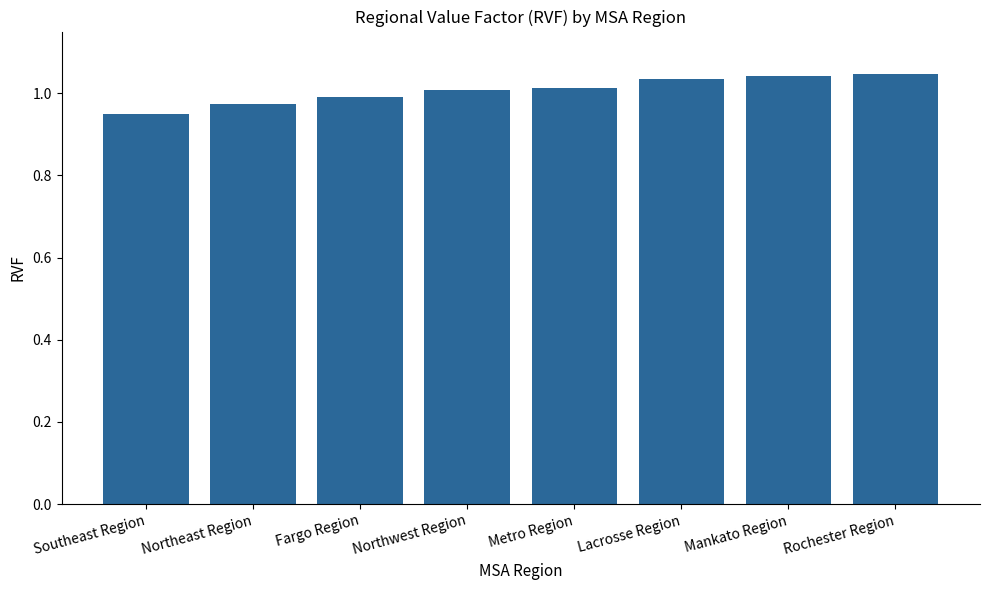

How many bars are there in total?

8